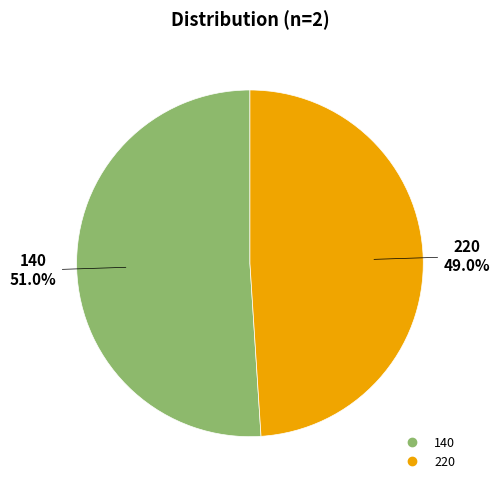

Approximately how many times larger is the value at 220 compared to 140?

1.0